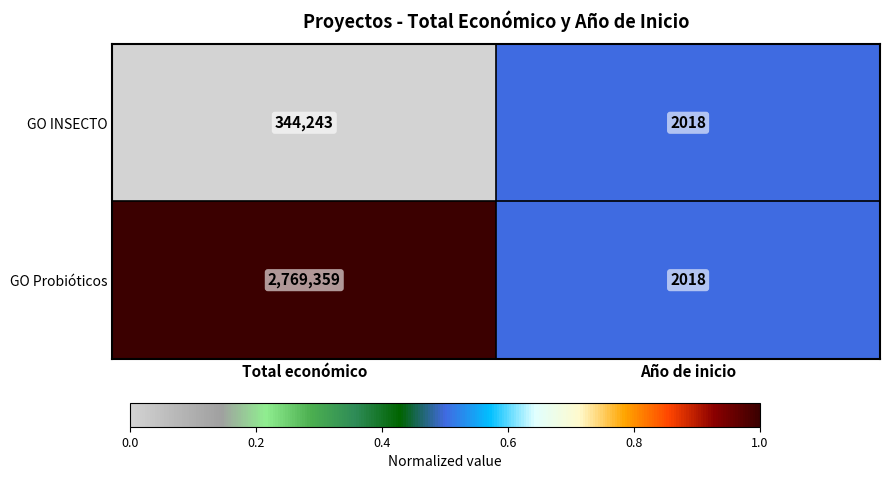

How many categories are shown in the chart?

2